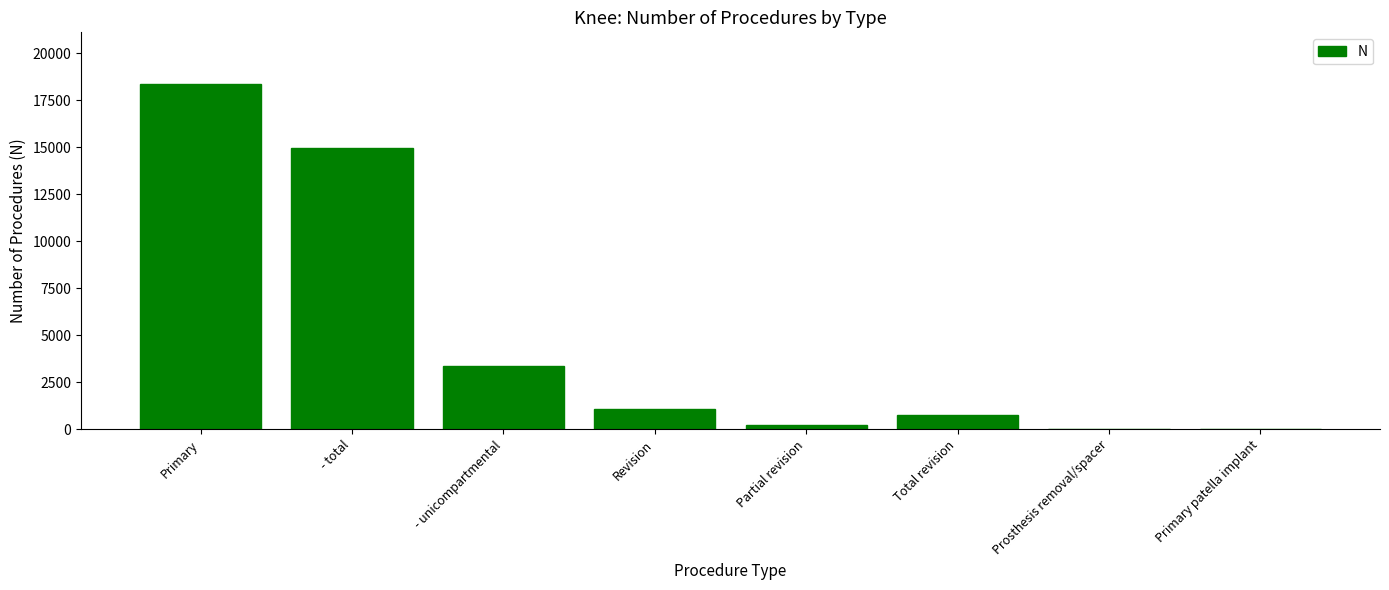

How many distinct data groups are displayed?

1